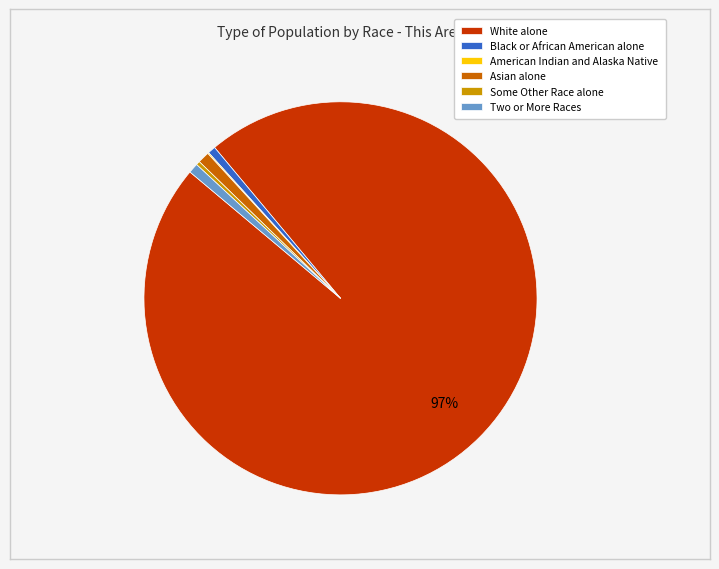

To the nearest percent, what is the average slice percentage?

17%